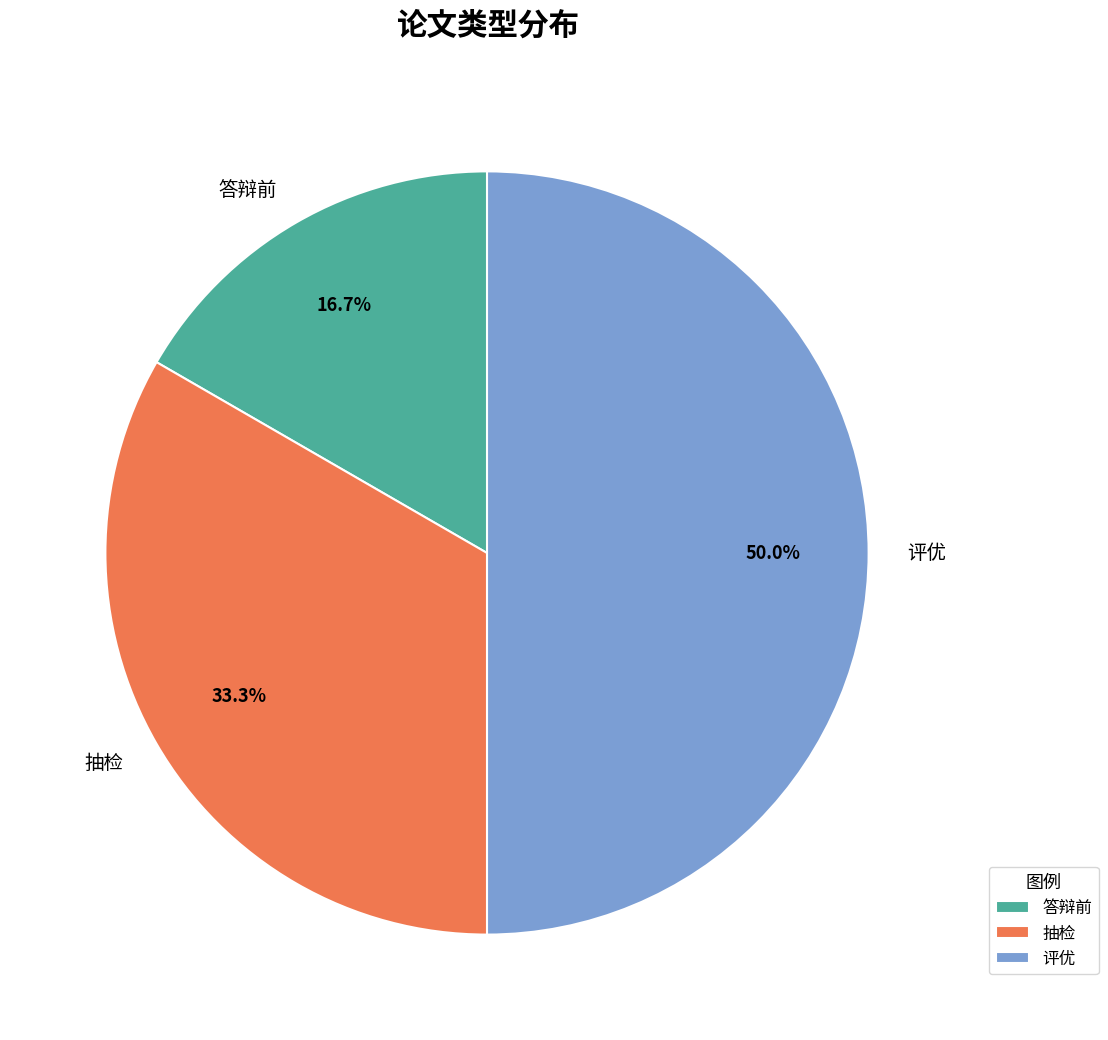

To the nearest percent, what percentage of the pie is 答辩前?

17%